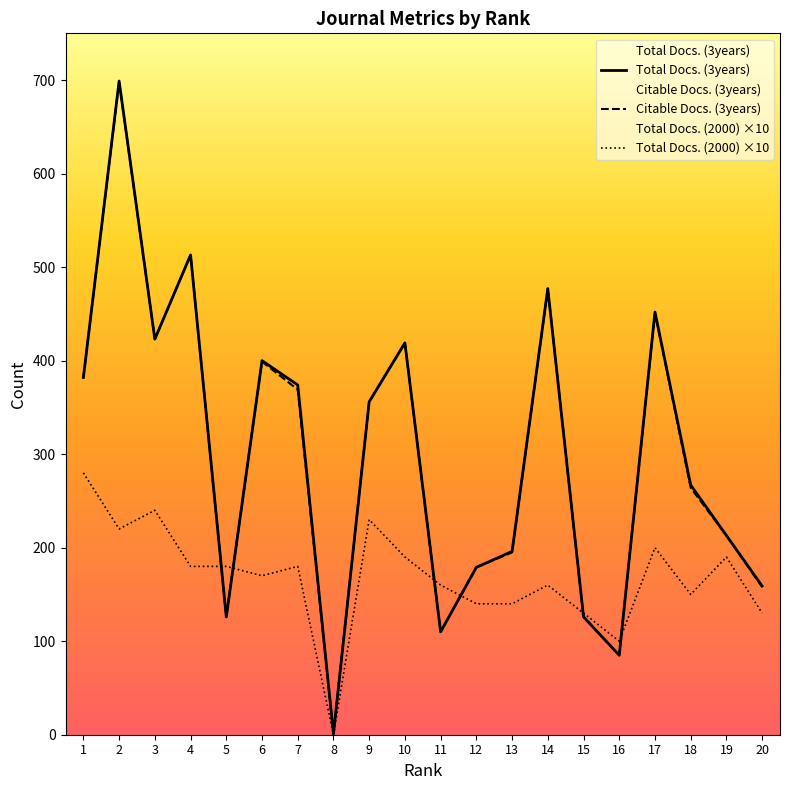

The value of Total Docs. (3years) at 19 is 113. True or false?

False